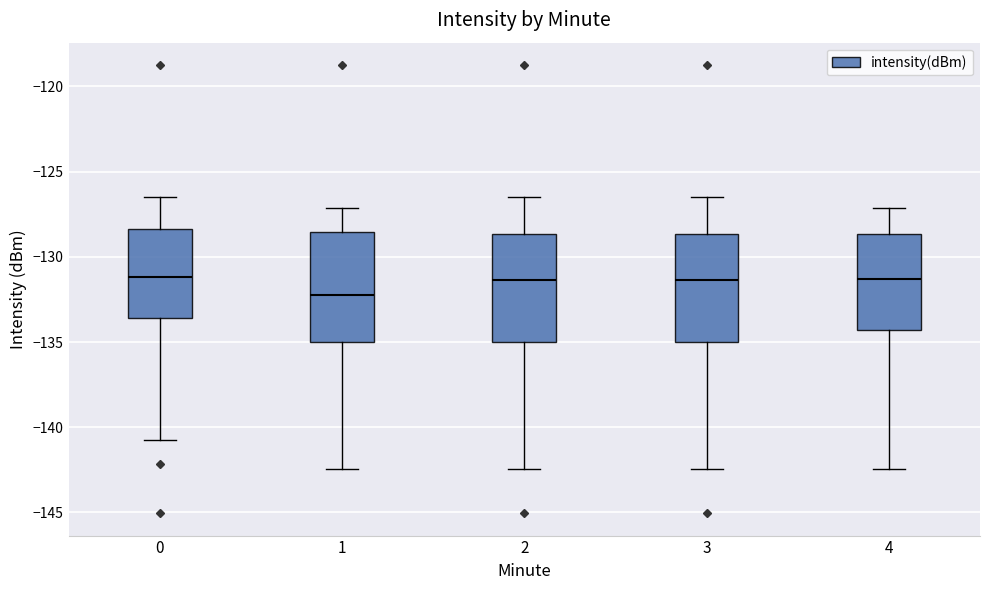

Reading left to right, read every box against the y-axis: the position of its median line, the range the box covers, and the ends of its whiskers. The values are not printed on the chart, so give them approximately, as read against the axis.

0: median -131.0, box -133.5 to -128.5, whiskers -140.5 to -126.5
1: median -132.0, box -135.0 to -128.5, whiskers -142.5 to -127.0
2: median -131.5, box -135.0 to -128.5, whiskers -142.5 to -126.5
3: median -131.5, box -135.0 to -128.5, whiskers -142.5 to -126.5
4: median -131.5, box -134.5 to -128.5, whiskers -142.5 to -127.0